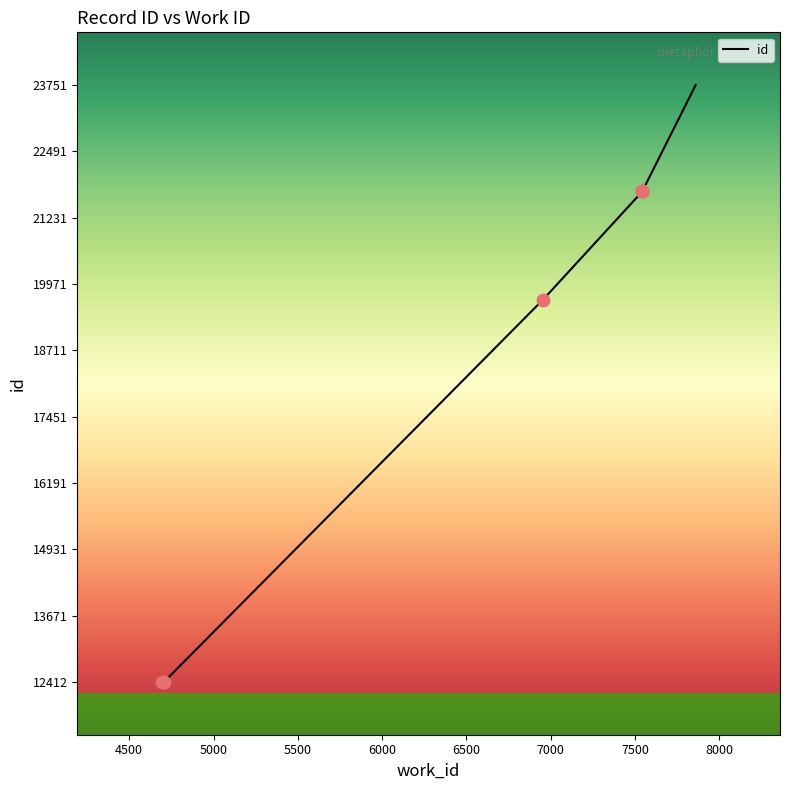

What is the change in value from 4695 to 6955?

+7262